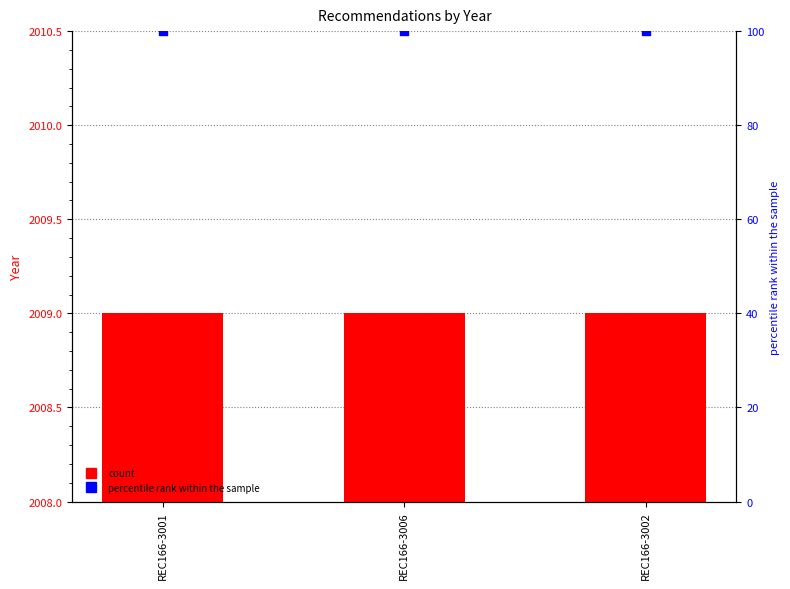

At which category is the sum across all series the highest?

REC166-3001